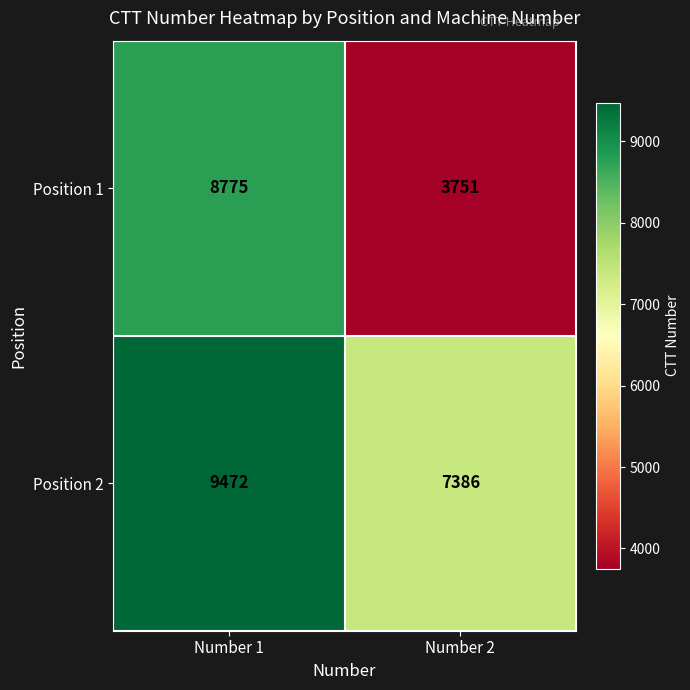

What is the average value of the Position 1 series?

6263